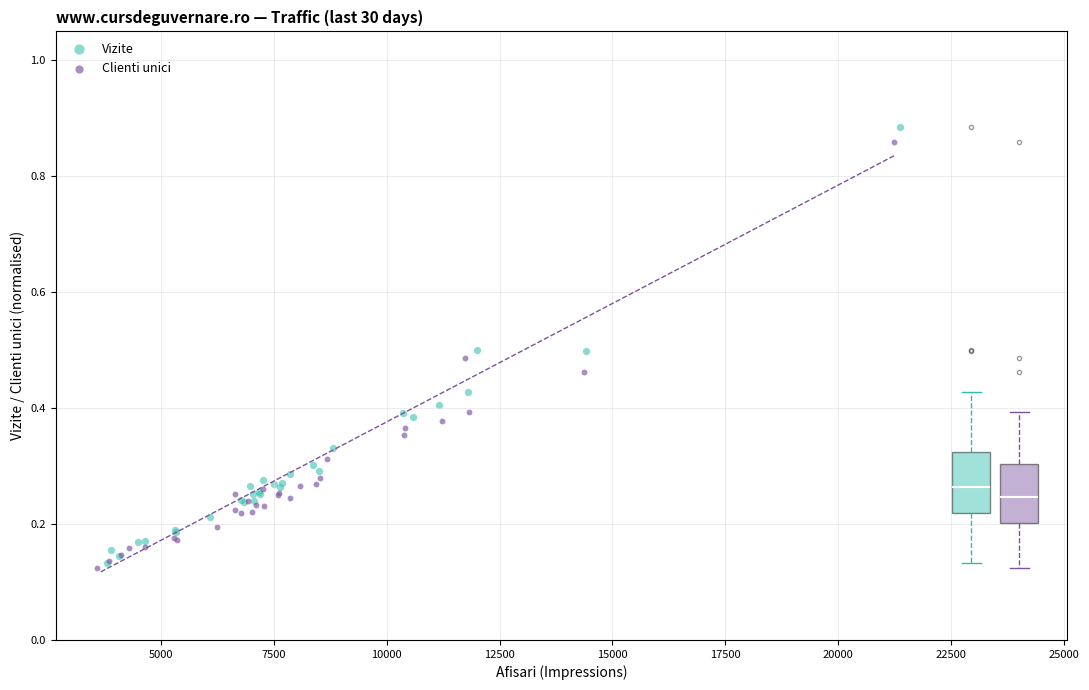

Which series has the largest Y range (max minus min)?

Vizite